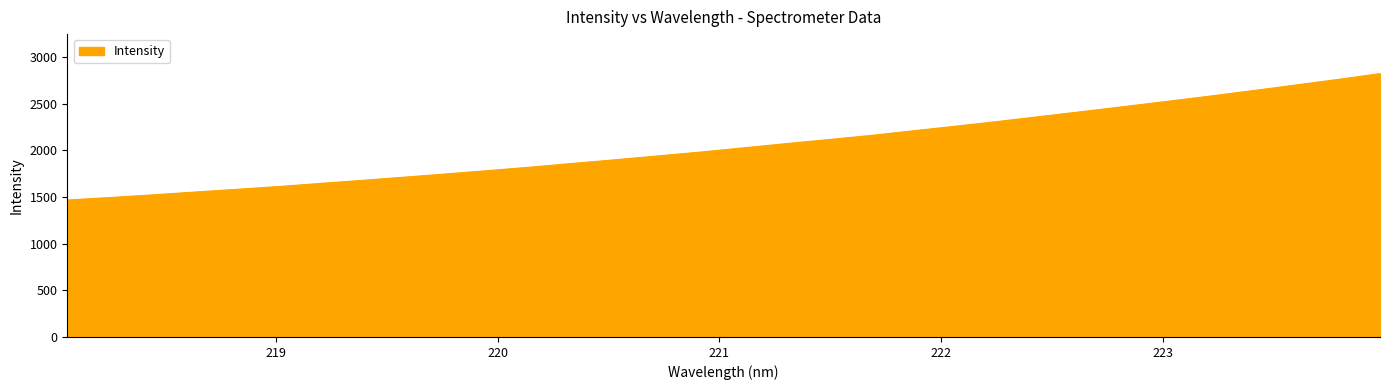

True or false: there are more than 0 points higher than both neighbors.

False